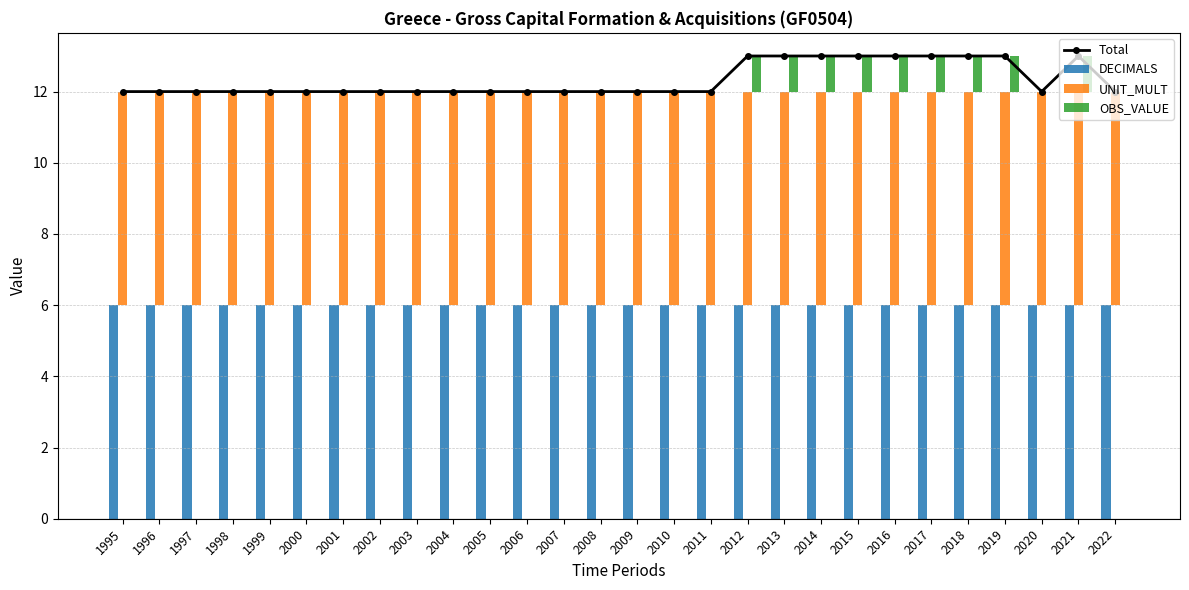

True or false: UNIT_MULT has a value of 11 at 1995.

False